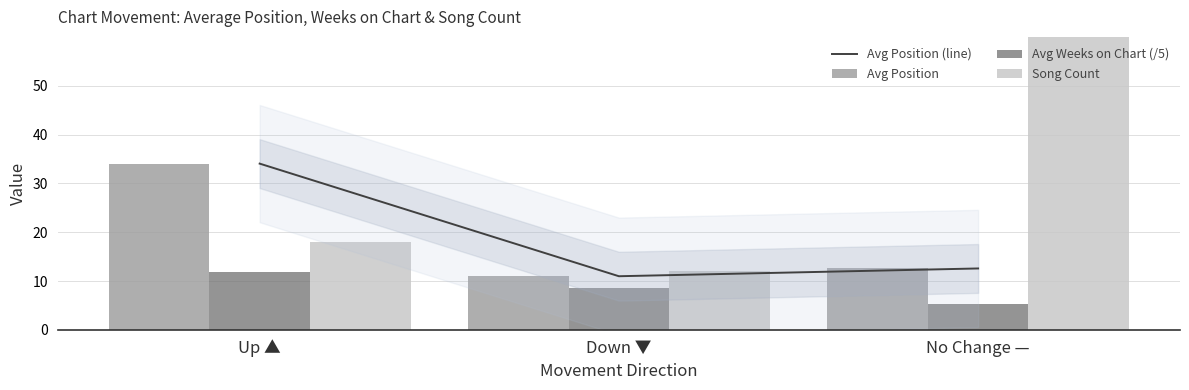

Where is Avg Position (line) nearest to the value 22?

No Change —